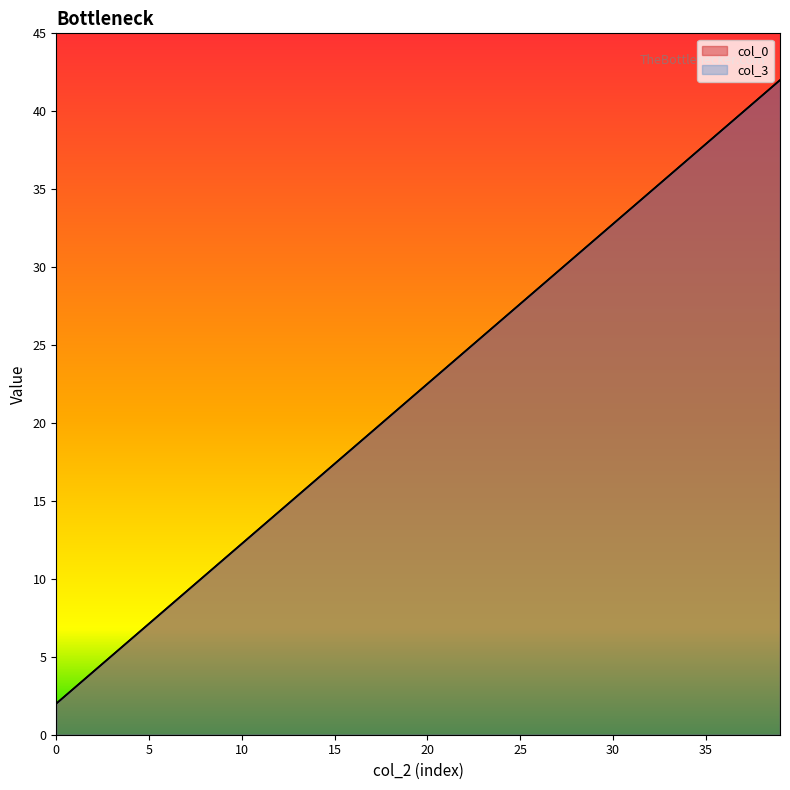

The col_0 series shows 46.2 at 27. True or false?

False